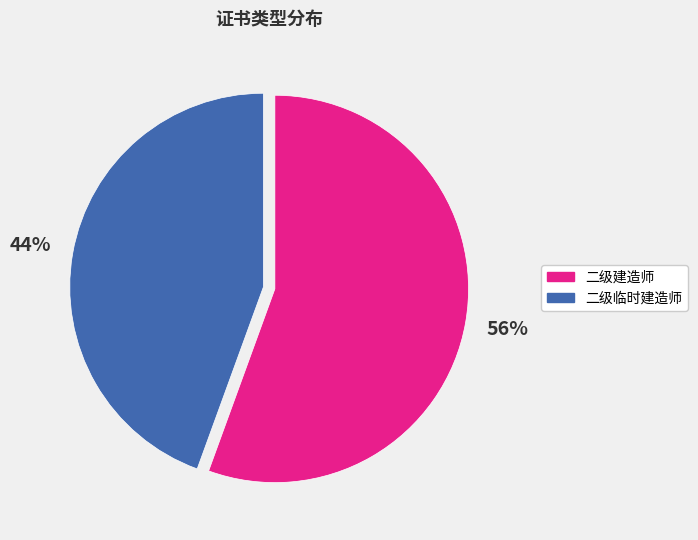

What is the largest slice in the pie chart?

二级建造师